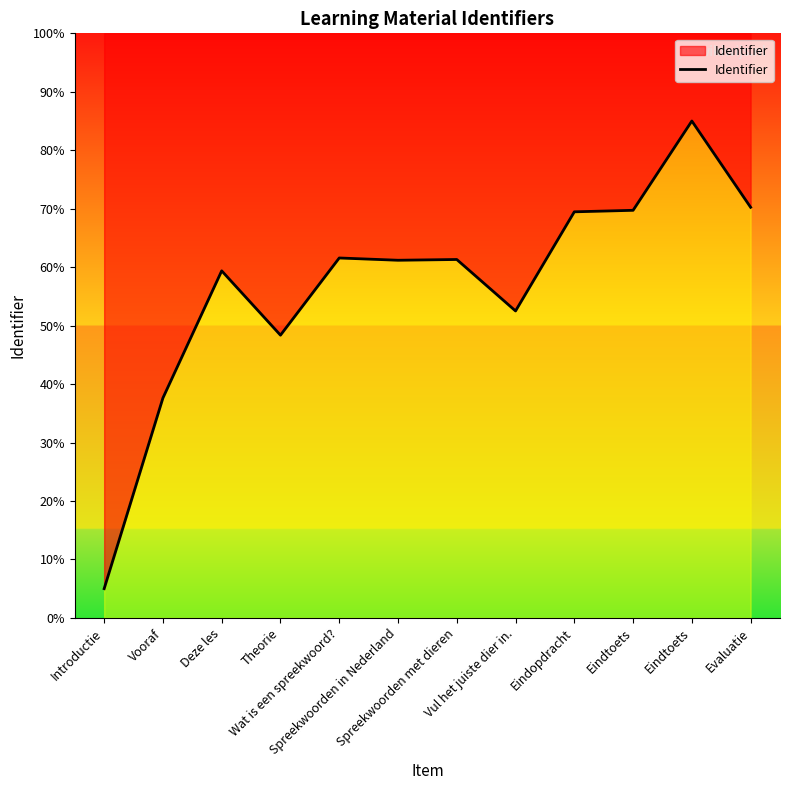

What is the difference between the values at Evaluatie and Vul het juiste dier in.?

17.7